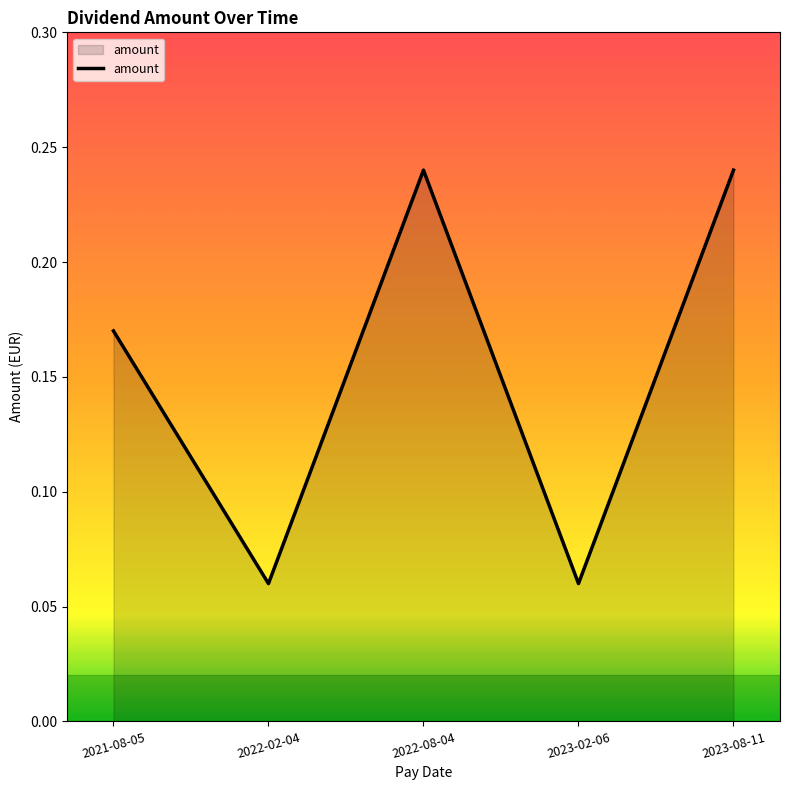

Is it true that the value at 2022-08-04 is 0.3?

False